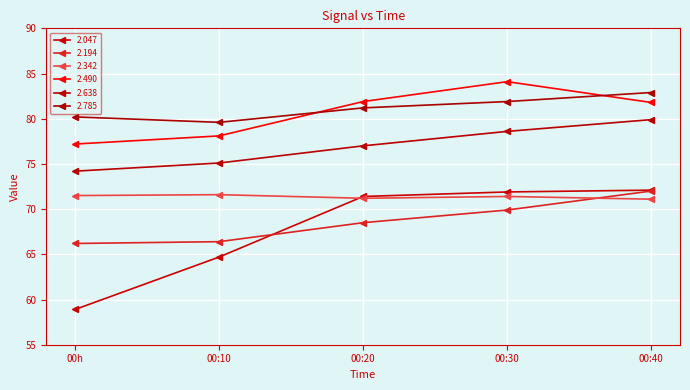

Count the number of categories in the chart.

5